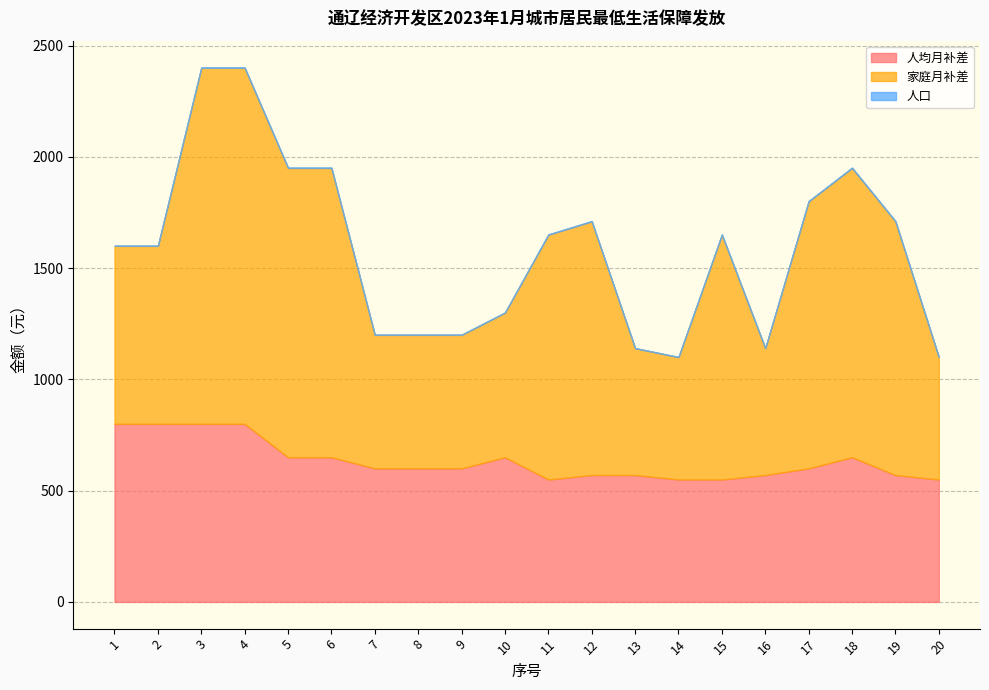

The value of 人均月补差 at 14 is 550. True or false?

True